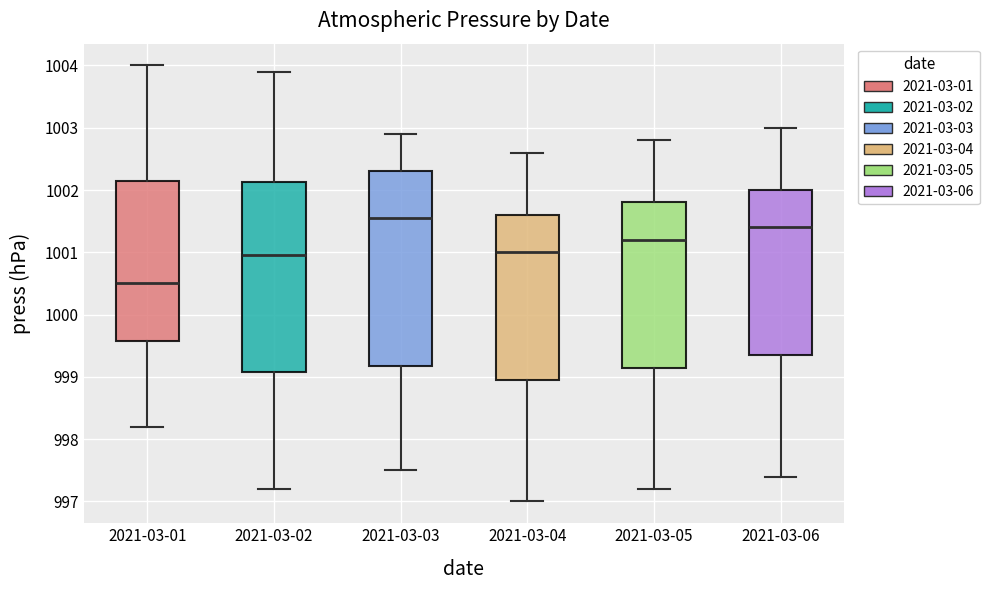

Reading left to right, transcribe this box plot: for each box, give where its median line is, the range the box spans, and where its two whiskers end, as read against the y-axis. The values are not printed on the chart, so give them approximately, as read against the axis.

2021-03-01: median 1000.5, box 999.6 to 1002.2, whiskers 998.2 to 1004.0
2021-03-02: median 1001.0, box 999.1 to 1002.1, whiskers 997.2 to 1003.9
2021-03-03: median 1001.6, box 999.2 to 1002.3, whiskers 997.5 to 1002.9
2021-03-04: median 1001.0, box 999.0 to 1001.6, whiskers 997.0 to 1002.6
2021-03-05: median 1001.2, box 999.2 to 1001.8, whiskers 997.2 to 1002.8
2021-03-06: median 1001.4, box 999.4 to 1002.0, whiskers 997.4 to 1003.0